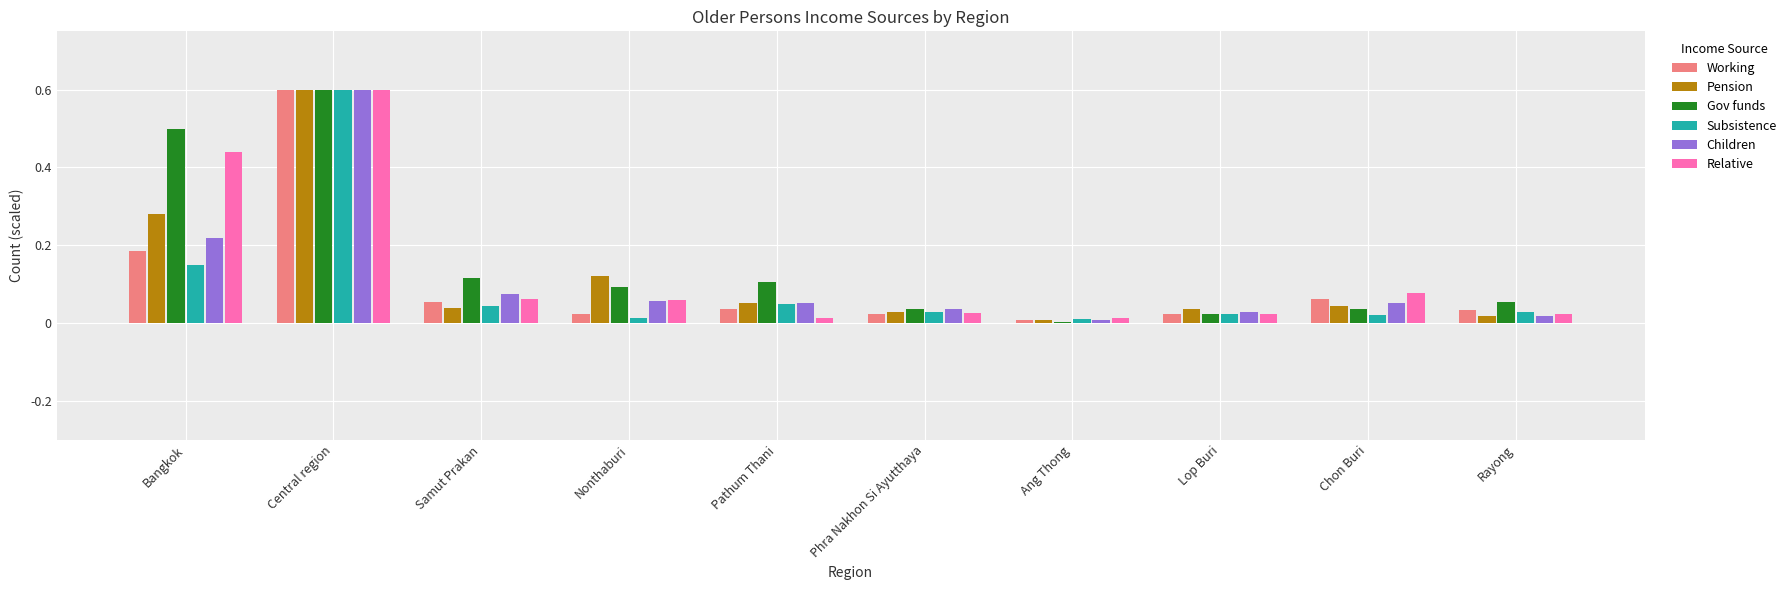

Which label corresponds to the largest value in the chart?

Central region